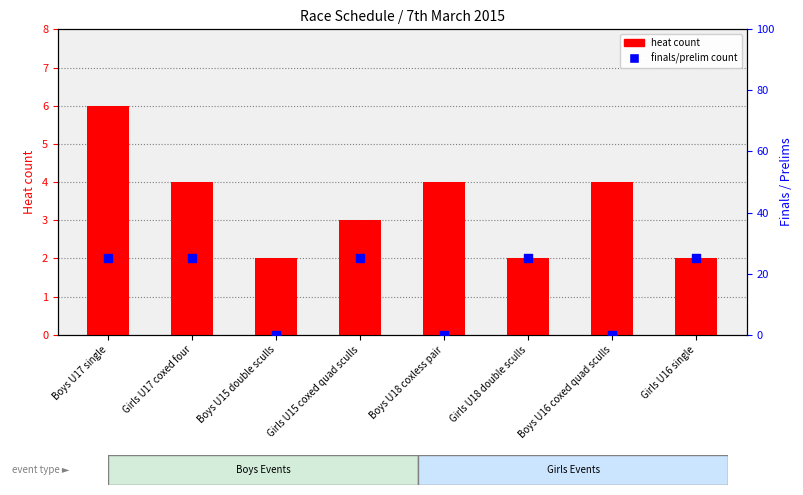

Which series has the largest total across all categories?

finals/prelim